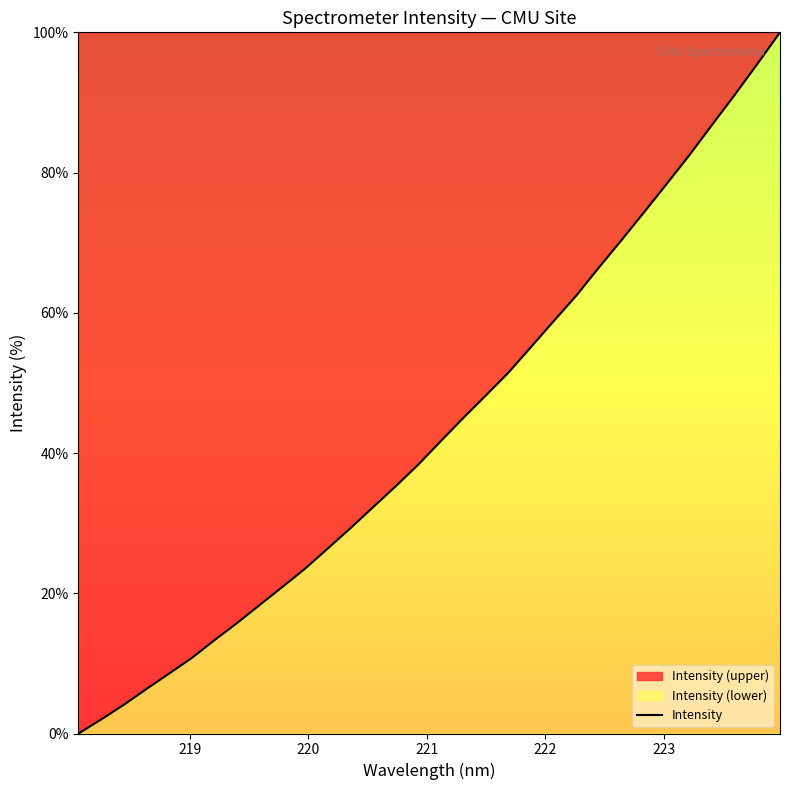

What is the maximum value shown in the chart?

100.0